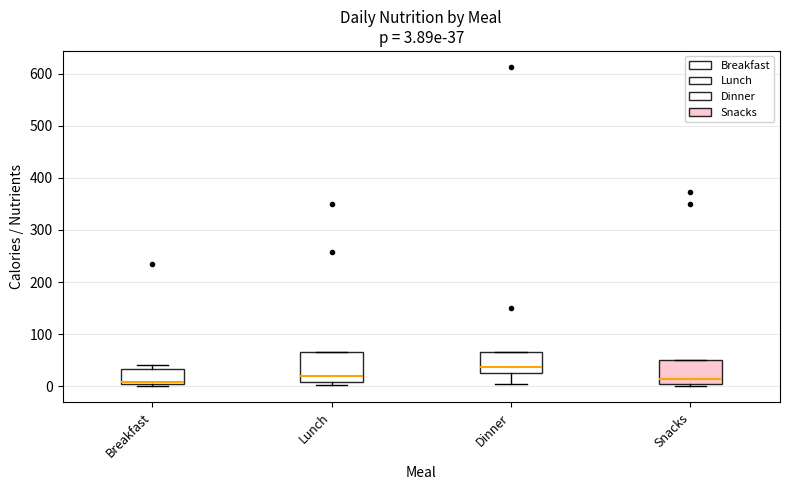

Which box is the tallest, from its lower edge to its upper edge?

Lunch